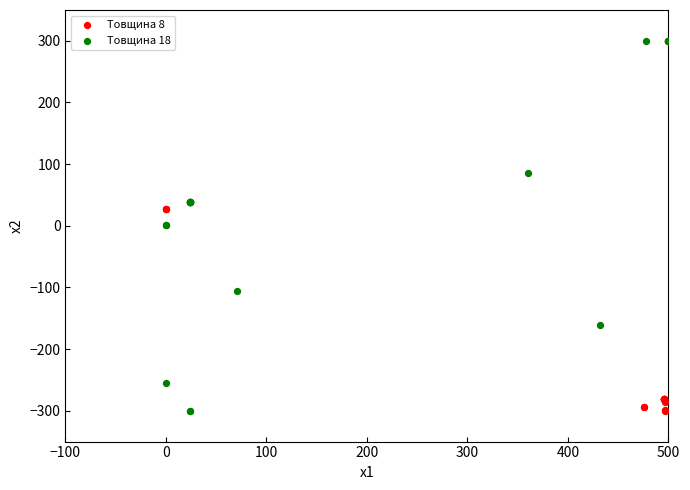

What are all the series names shown in the legend?

Товщина 8, Товщина 18